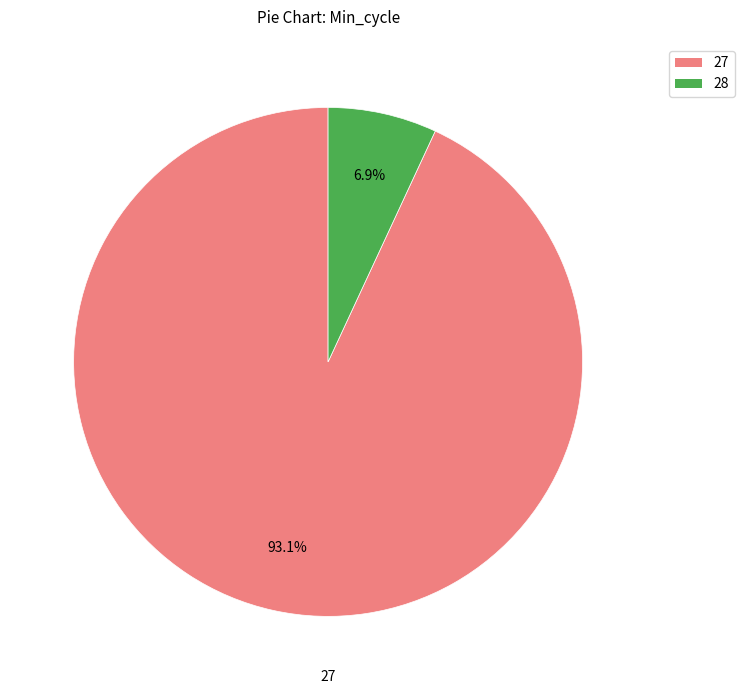

How many slices are in this pie chart?

2